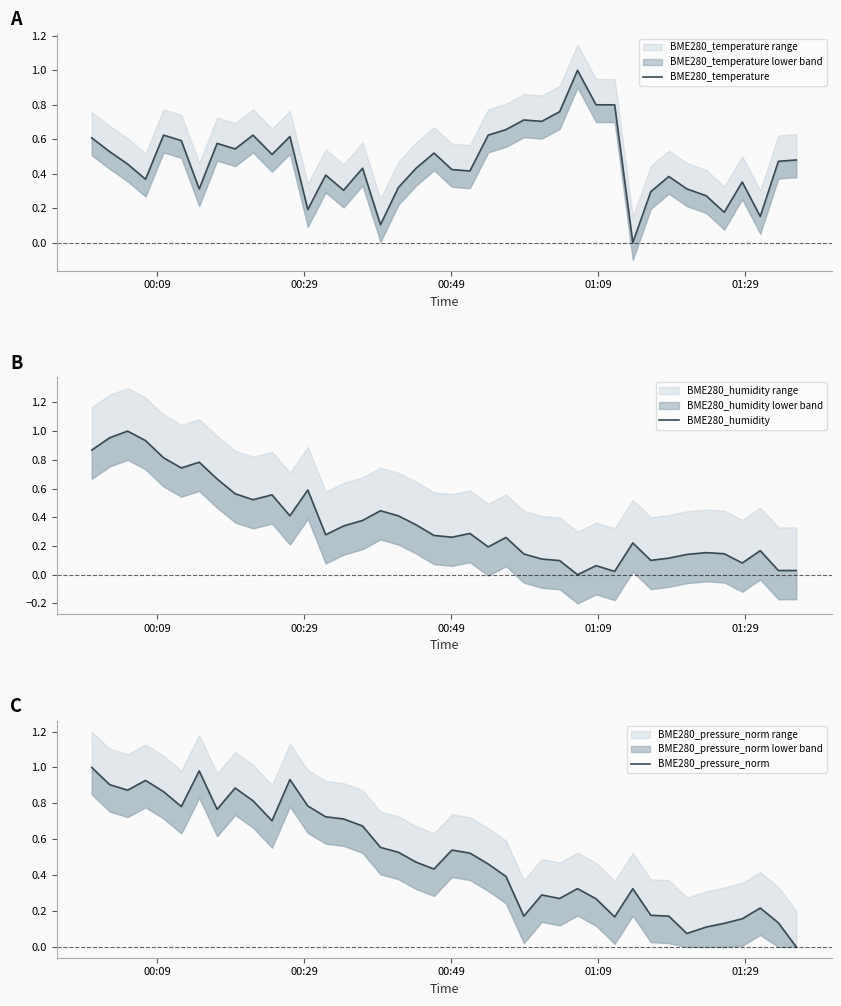

What is the maximum value for BME280_pressure_norm?

1.0